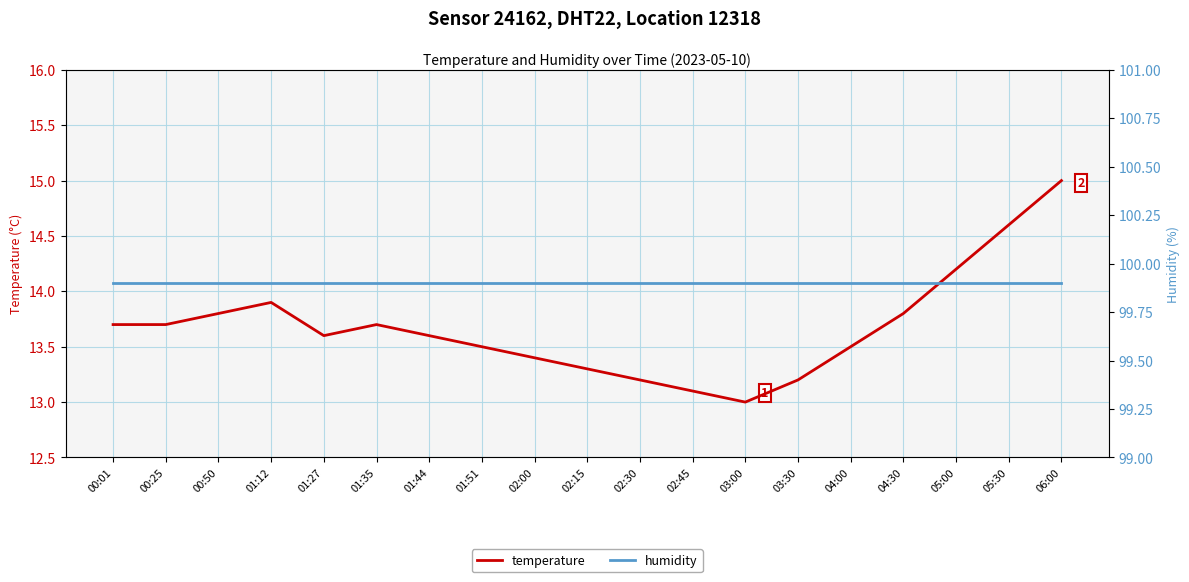

True or false: temperature and humidity cross at least once.

False